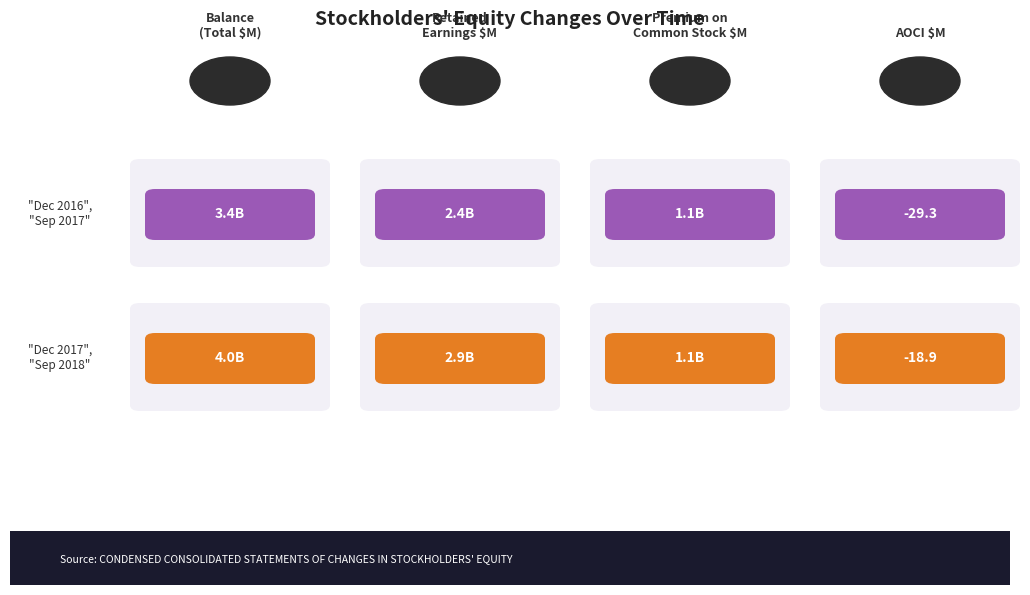

The value of Premium on Common Stock at Dec. 31, 2017 is 1586.5. True or false?

False